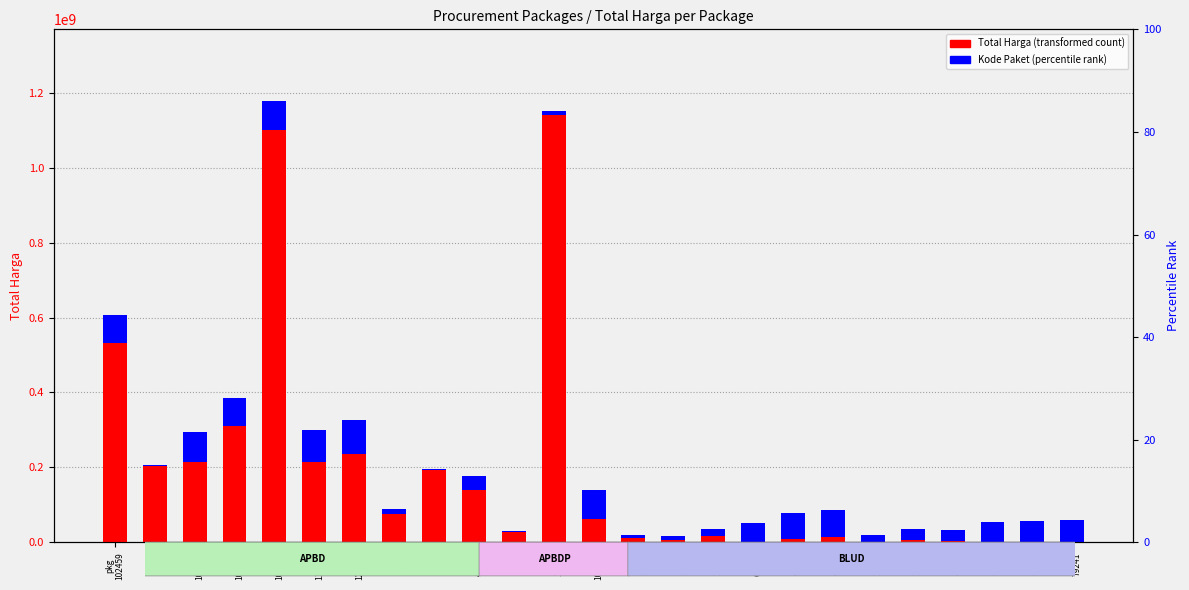

What is the label of the 25th bar from the left?

pkg
79241